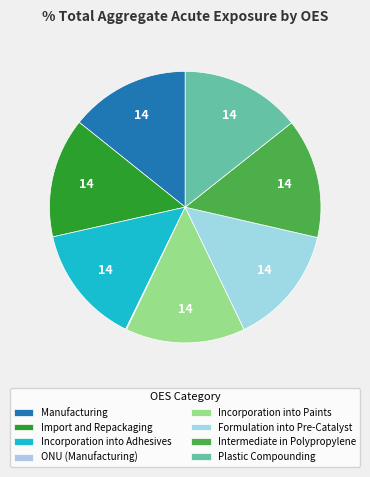

Count the number of slices in the pie.

8